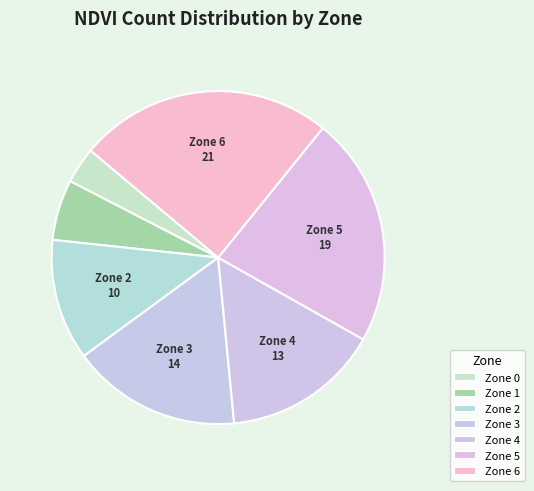

Which category has the biggest portion of the pie?

Zone 6